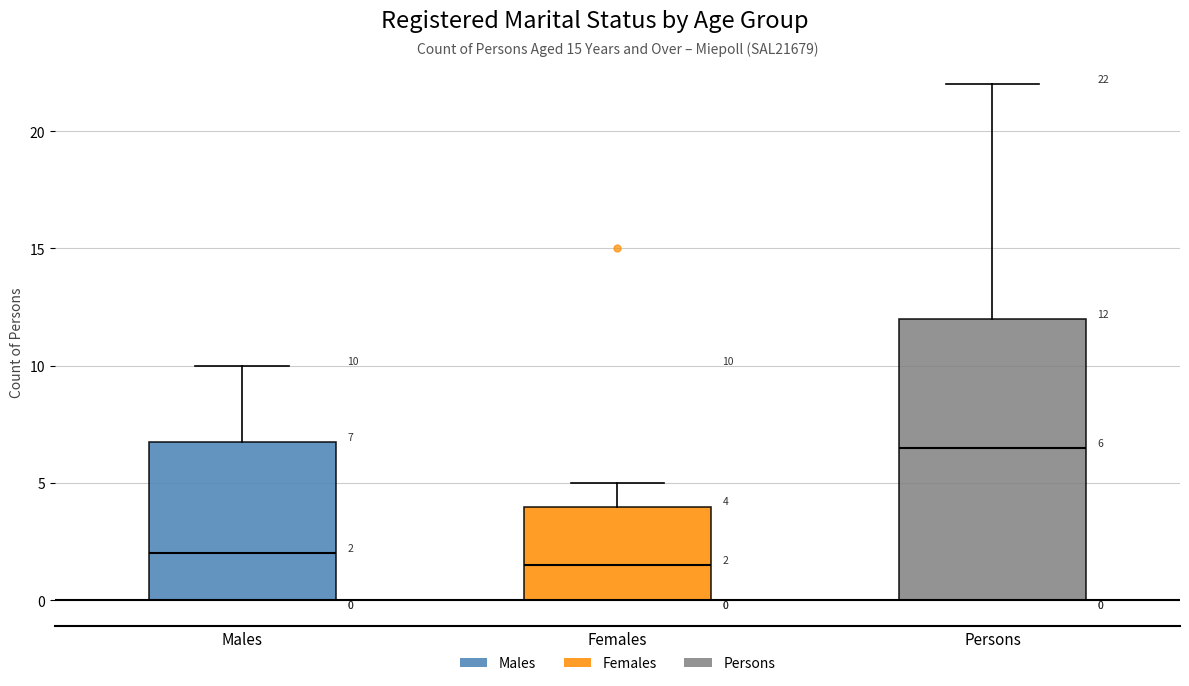

Which box's median line is the lowest?

Females